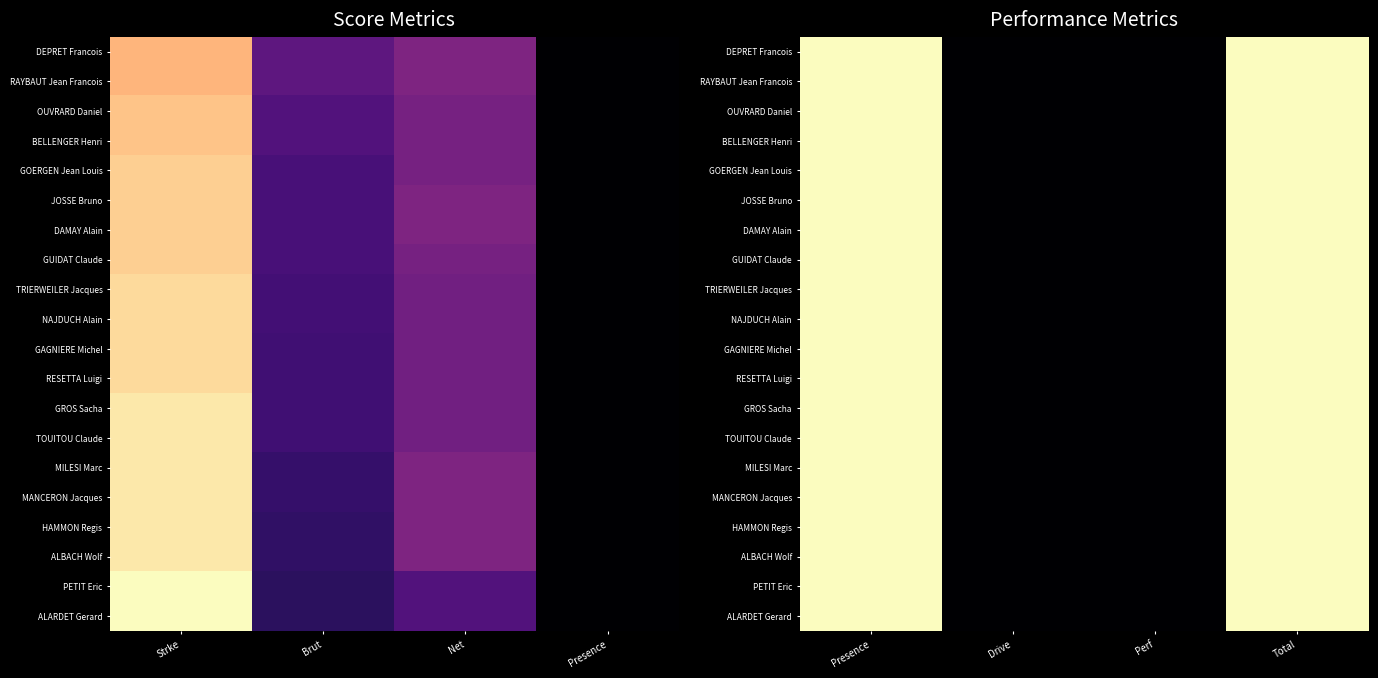

Between Drive and Perf, which is larger?

Drive